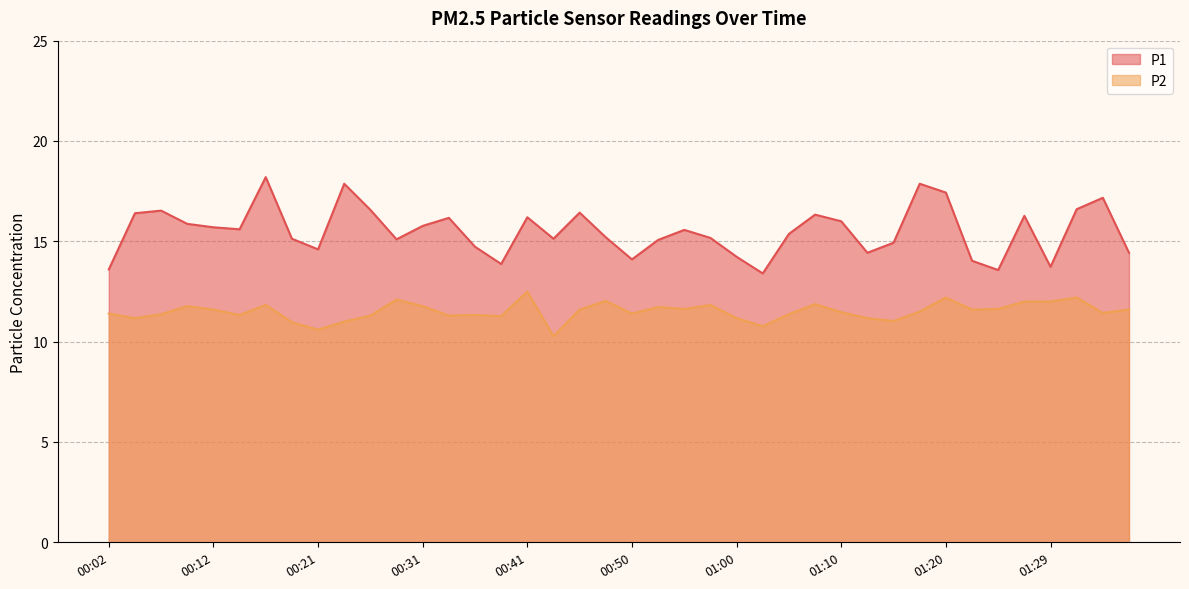

What is the difference between the P1 values at 00:09 and 00:26?

0.7